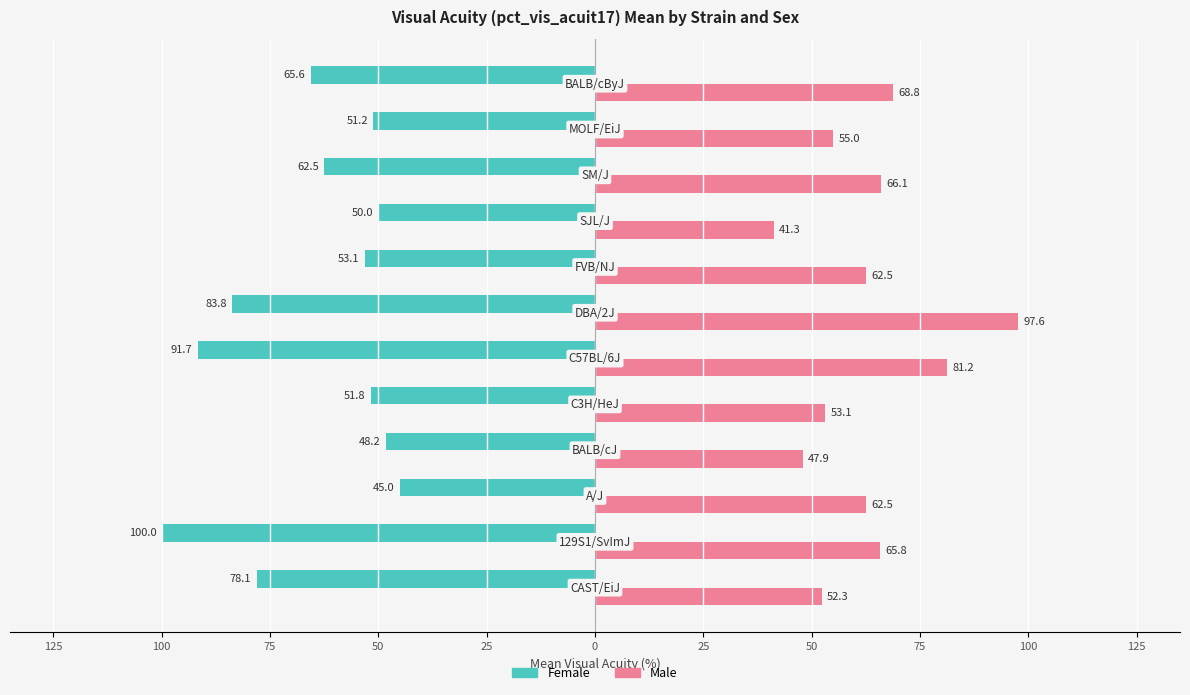

What are all the series names shown in the legend?

Female, Male